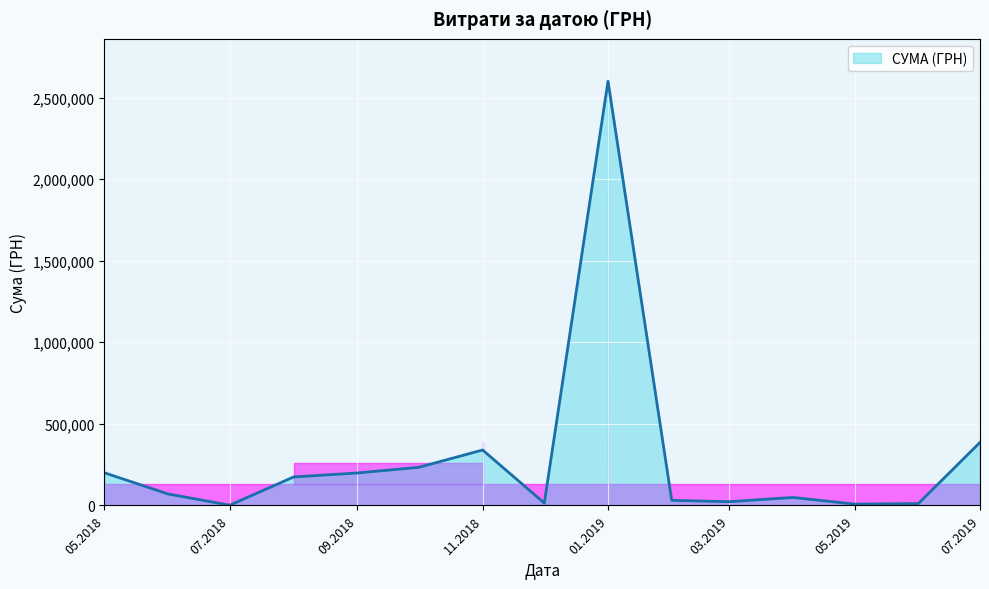

What is the difference between the maximum and minimum values?

2597915.4